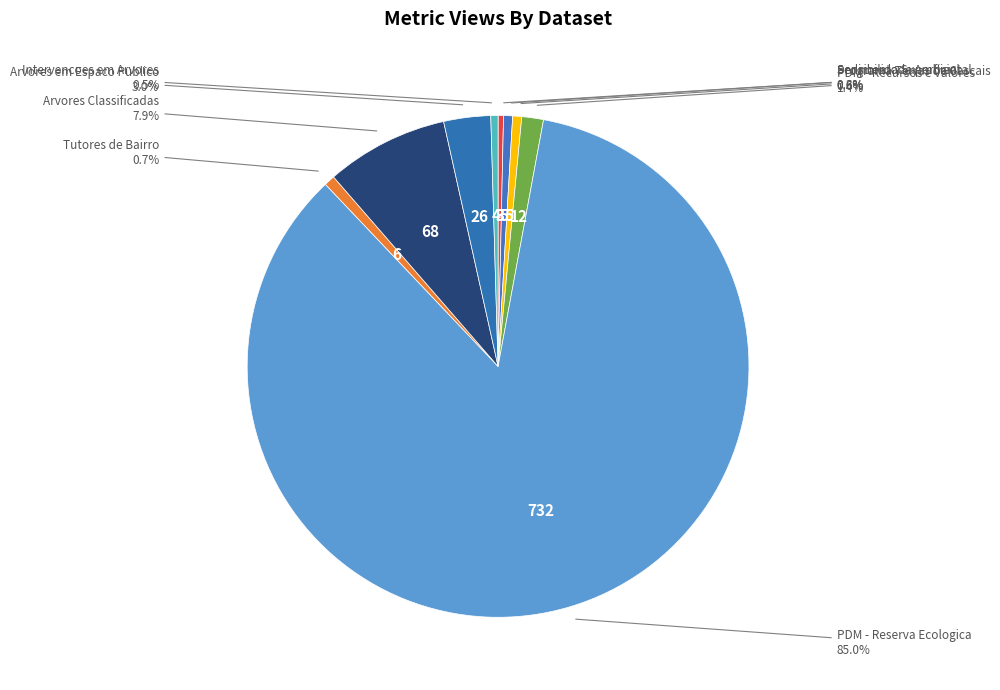

To the nearest percent, what portion does Tutores de Bairro represent?

1%